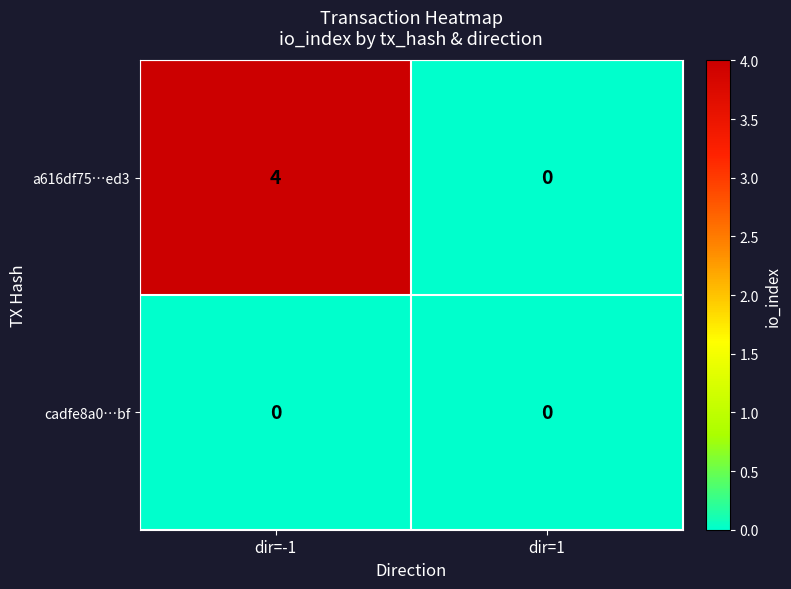

At which category does the chart reach its peak across all series?

dir=-1